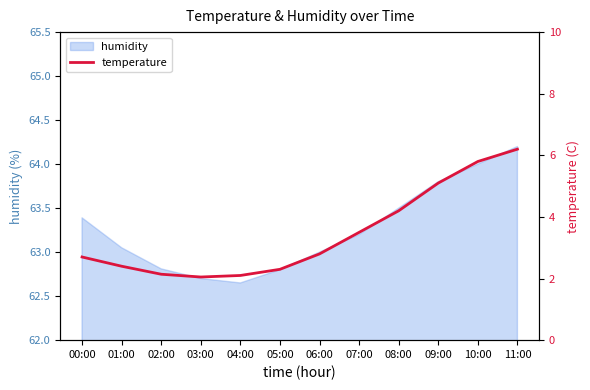

Reading right to left, list all the values displayed in this chart.

6.2	5.8	5.1	4.2	3.5	2.8	2.3	2.1	2.0	2.1	2.4	2.7